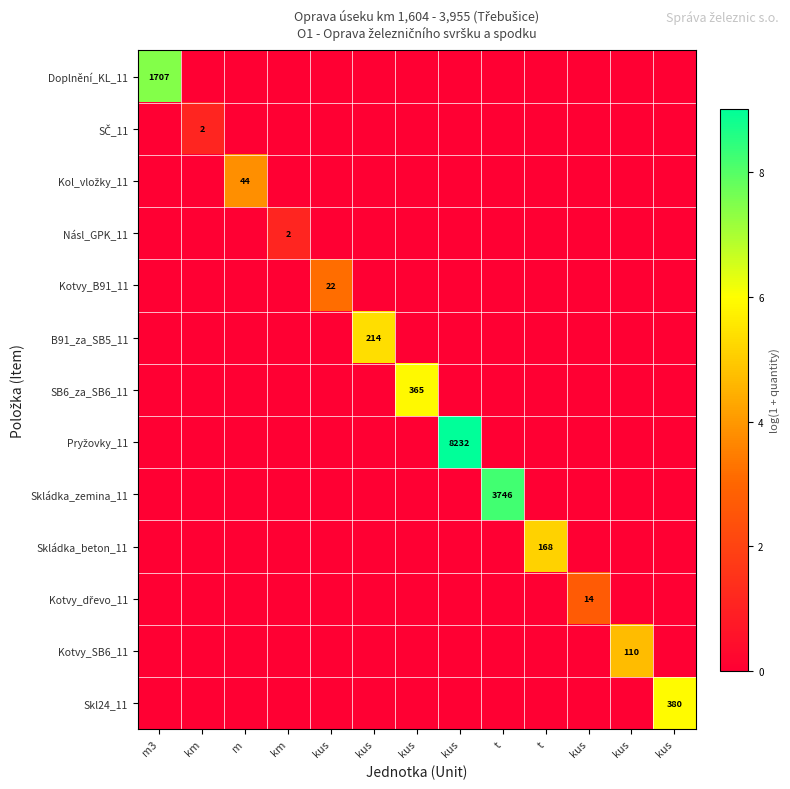

Between km and t, which series saw the biggest shift?

Skládka_zemina_11